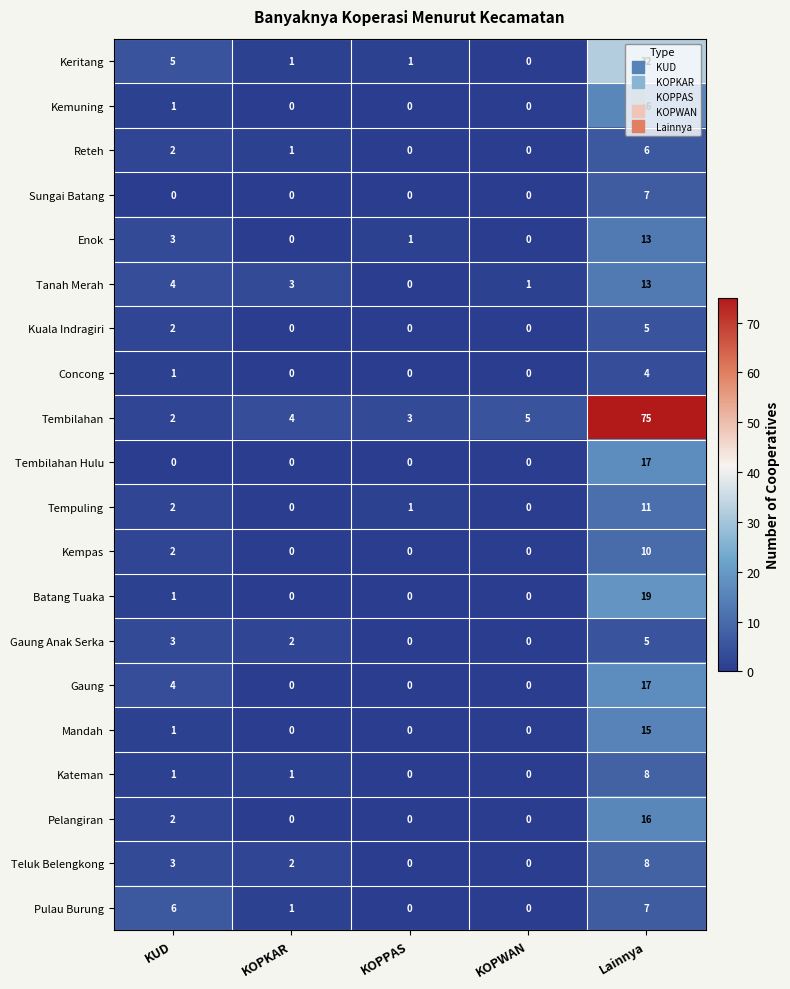

Which series has the largest range (max minus min)?

Tembilahan